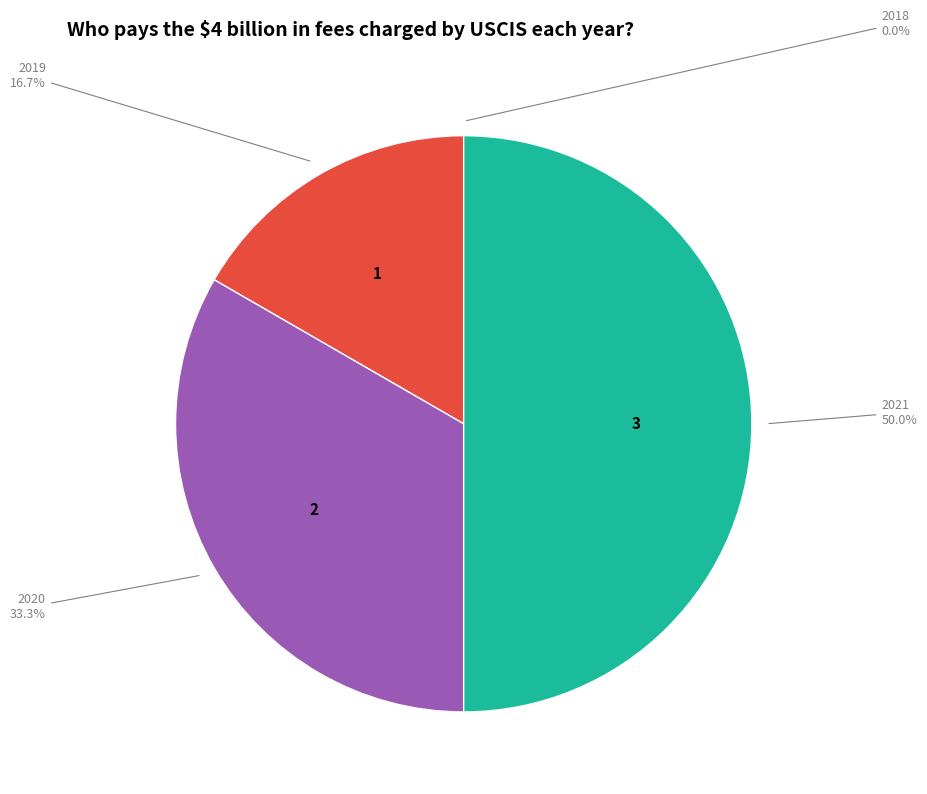

Is it true that 2020 is 33% of the pie?

True